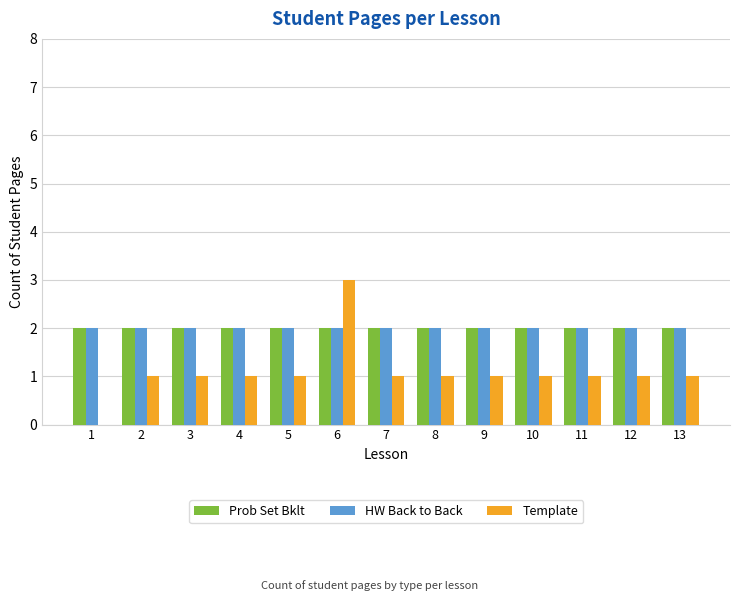

Is the value of Template at 11 greater than the value of HW Back to Back at 9?

No